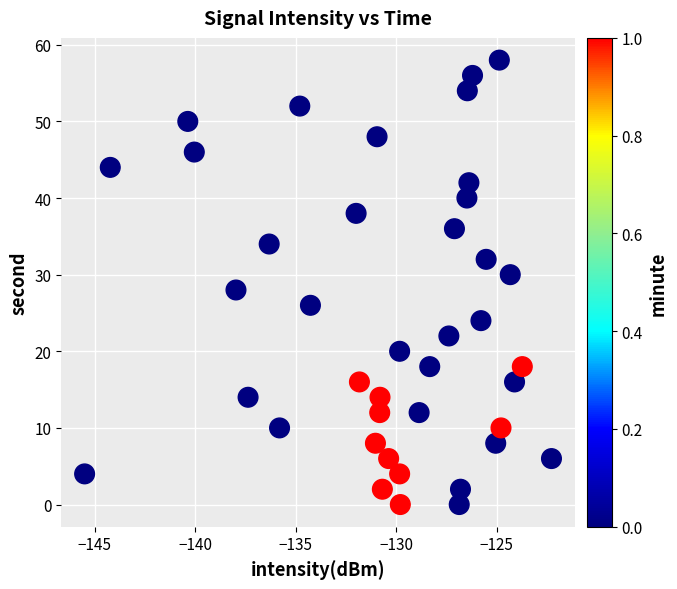

What is the range of Y values (max minus min)?

58